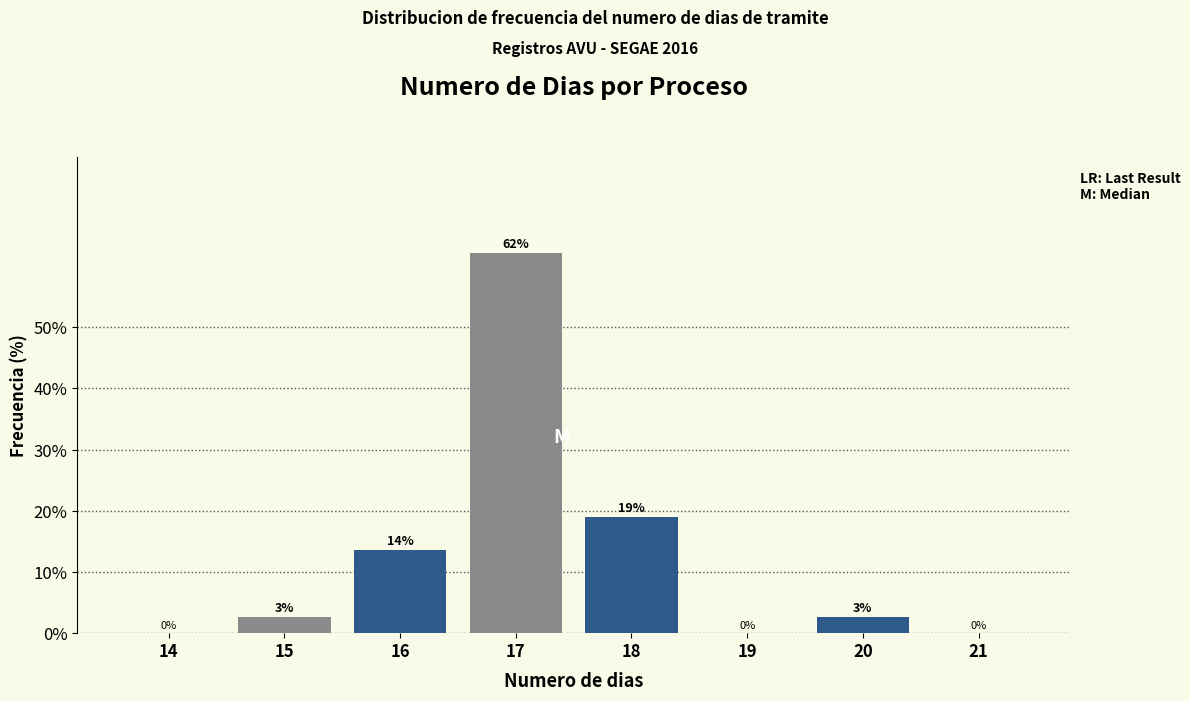

The chart shows a value of 13.5 at 16. True or false?

True